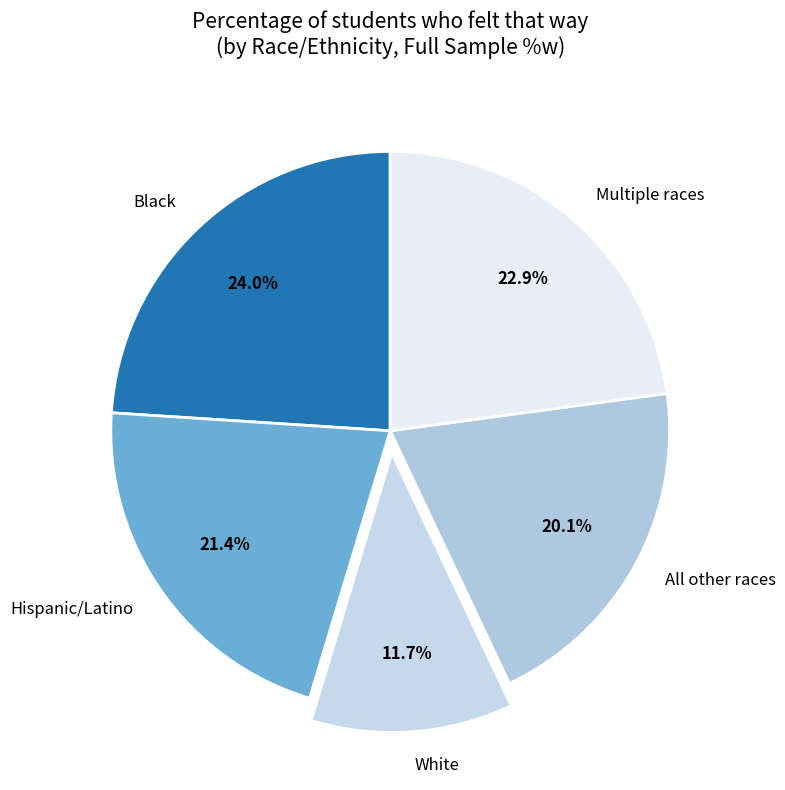

What is the ratio of the value at All other races to the value at White?

1.7